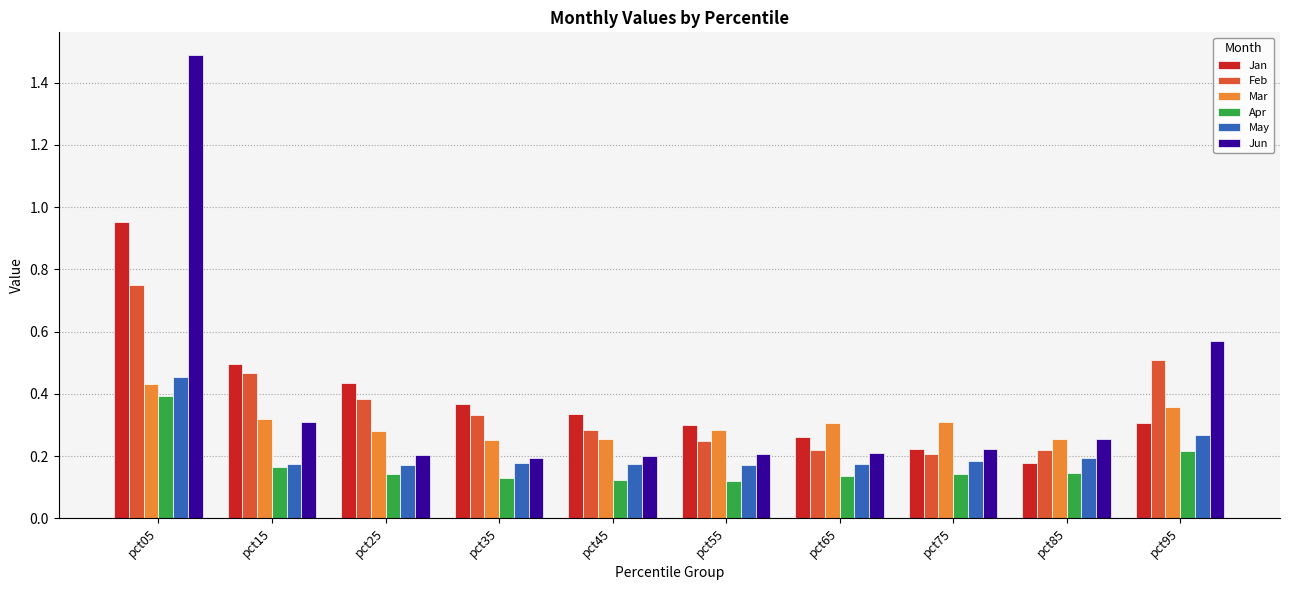

Between pct05 and pct75, which series saw the biggest shift?

Jun